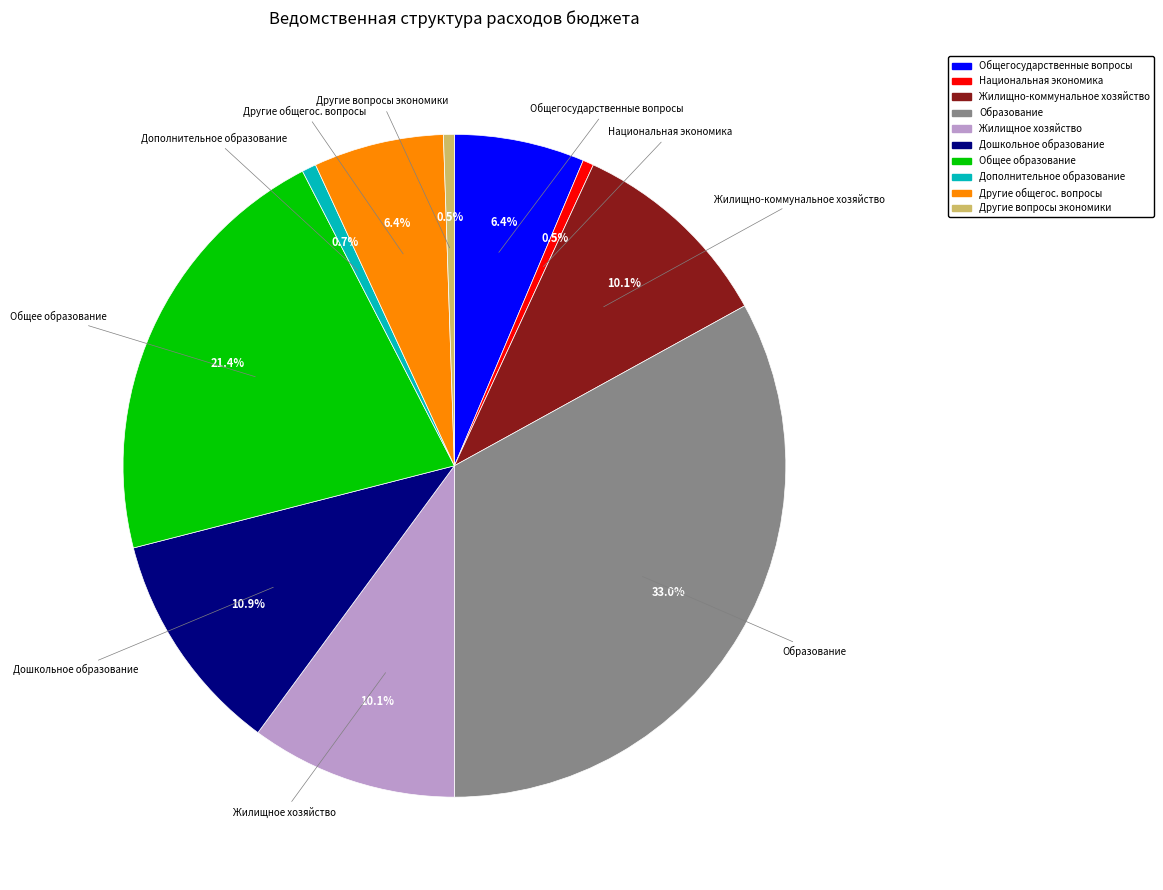

Is there any slice that represents more than half of the pie?

No